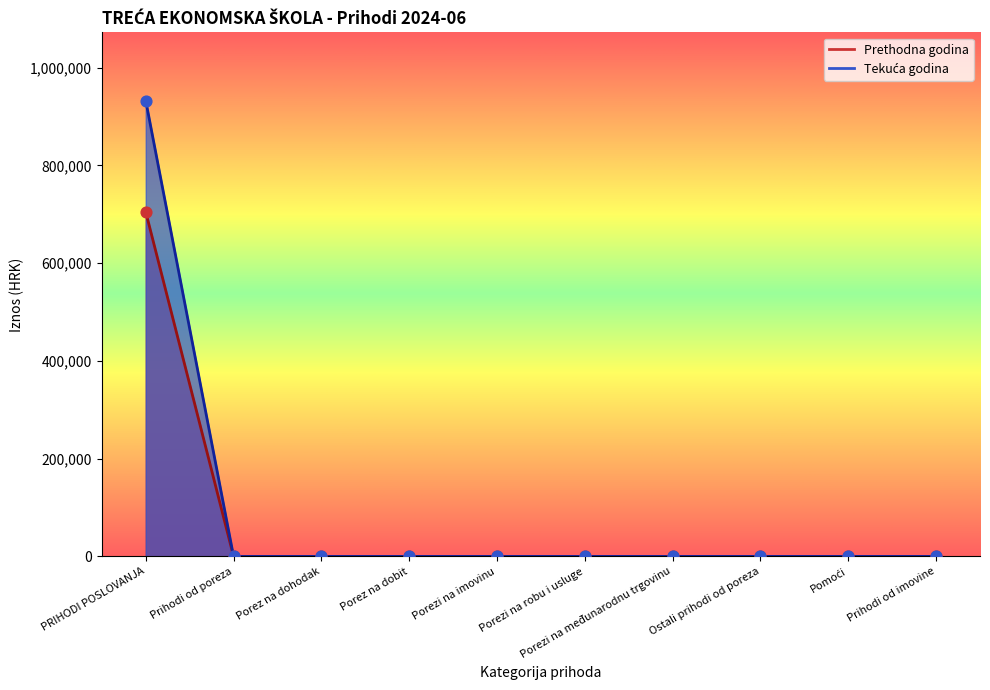

Is the value of Ostvareno u izvještajnom razdoblju tekuće godine at Porezi na imovinu greater than the value of Ostvareno u izvještajnom razdoblju prethodne godine at Porezi na robu i usluge?

No